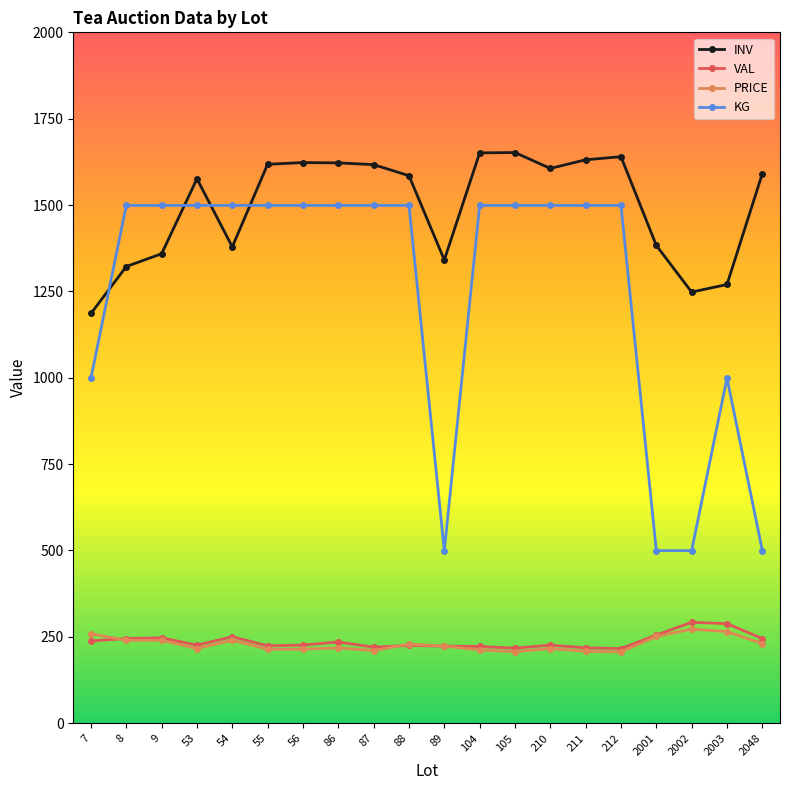

Rank the series by their maximum value, from lowest to highest.

PRICE, VAL, KG, INV